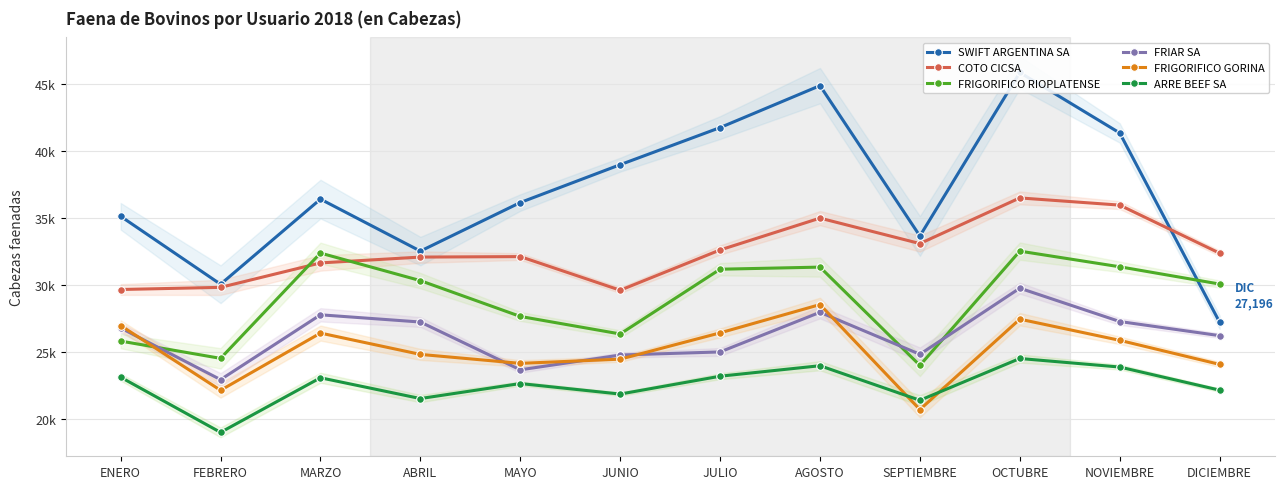

At which label is FRIAR SA closest to 26323?

DICIEMBRE